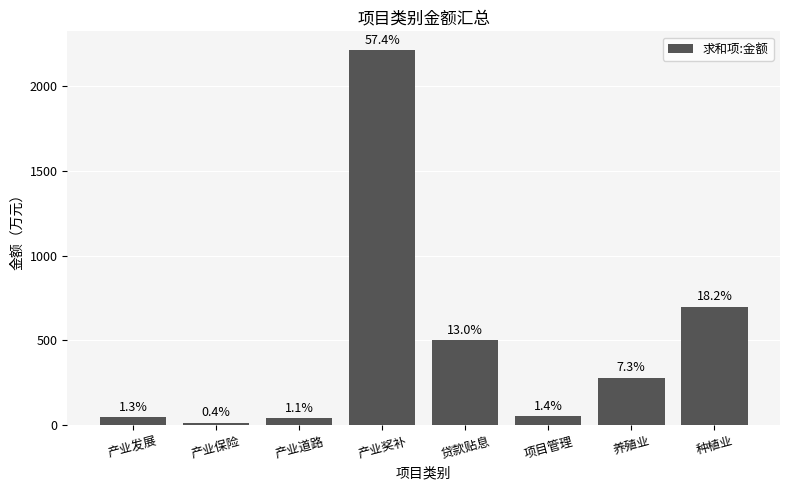

Reading left to right, what are all the values shown in this chart?

49.8	16.0	42.0	2213.2	500.0	54.0	280.0	700.0